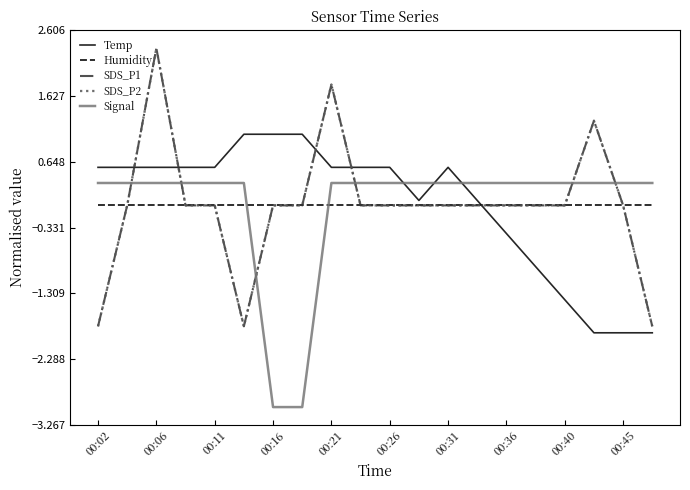

What is the greatest value displayed?

2.3